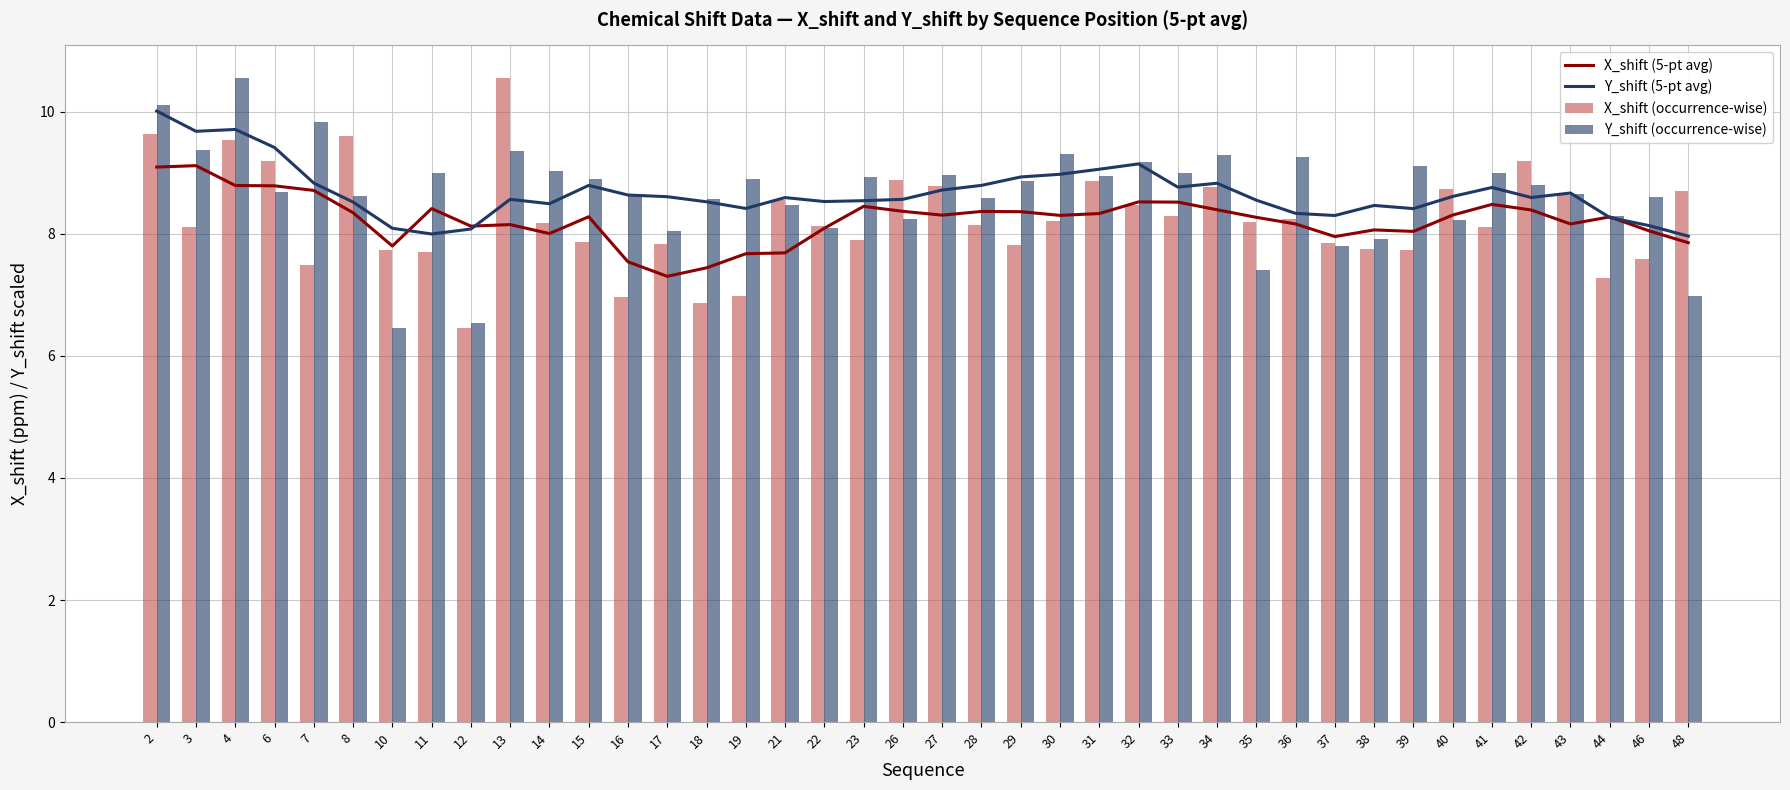

Is it true that Y_shift (5-pt avg) equals 8.5 at 18?

True